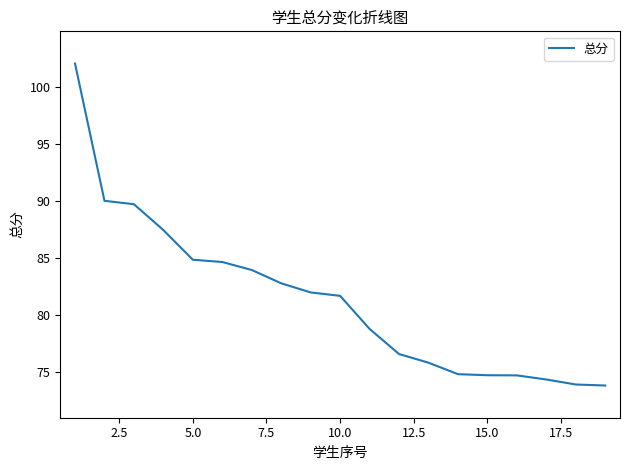

What is the difference between the maximum and minimum values?

28.2